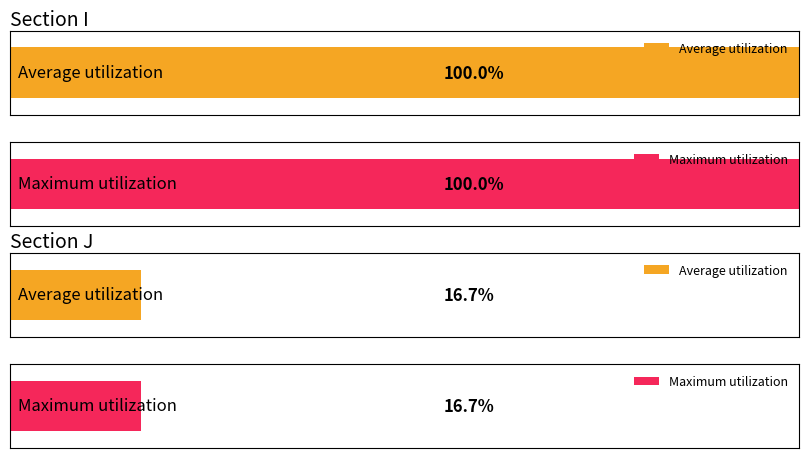

At which category does the chart reach its minimum across all series?

J